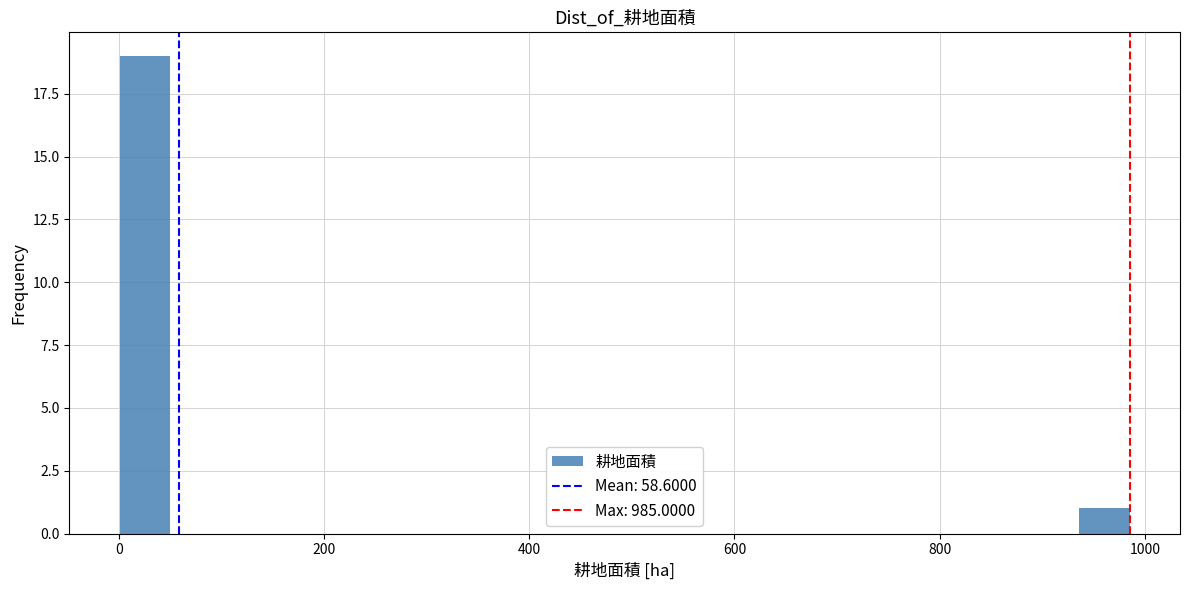

Read against the x-axis, roughly where is the centre of the tallest bar?

20